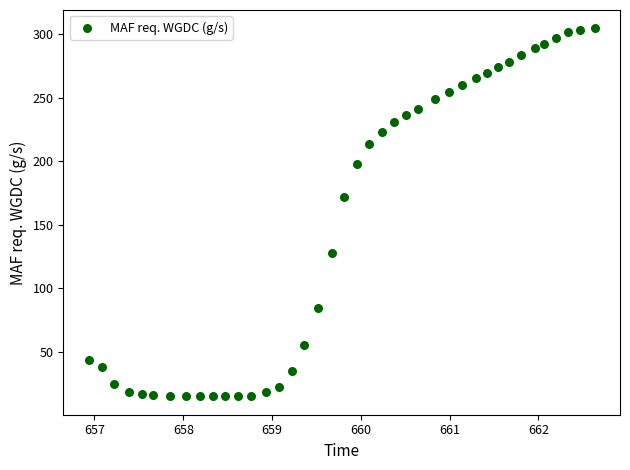

What Y value in the scatter plot is closest to 159?

172.0